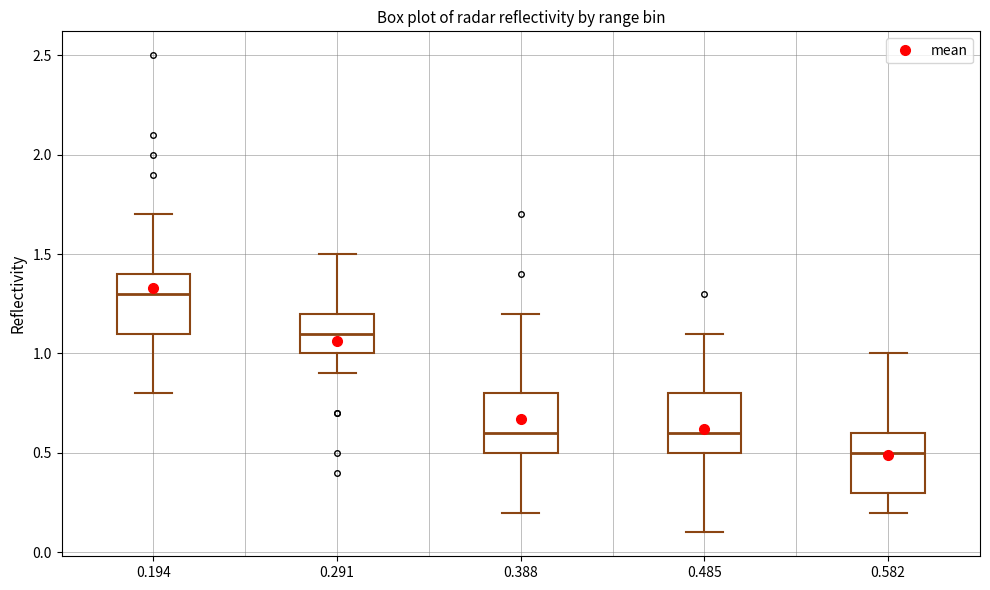

Which box has the highest median line?

0.194